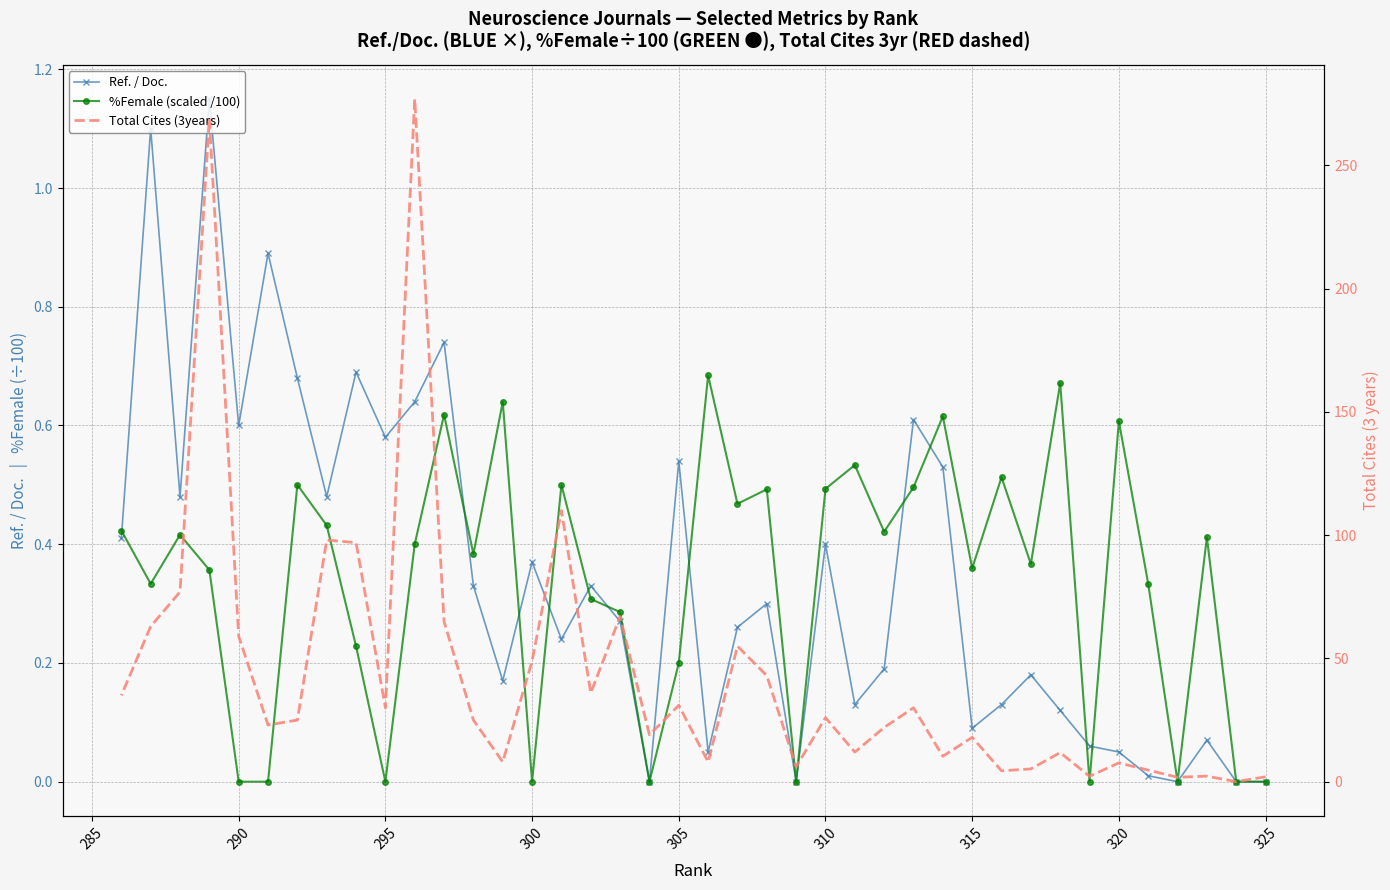

List the series in order of their peak value, highest first.

Total Cites (3years), Ref. / Doc., %Female (scaled /100)